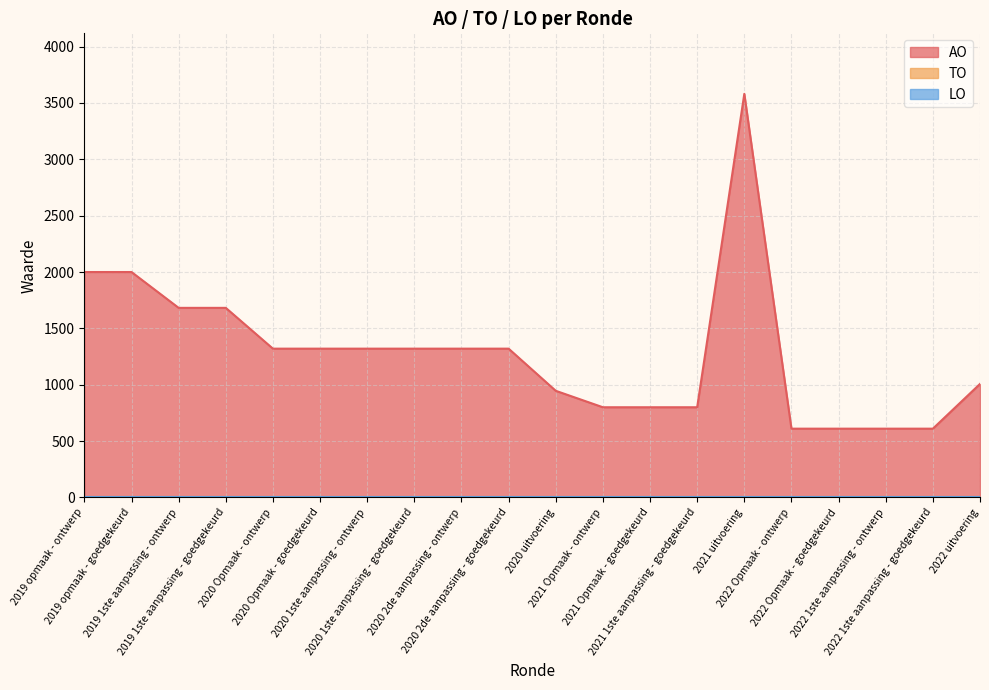

What are all the series names shown in the legend?

AO, TO, LO